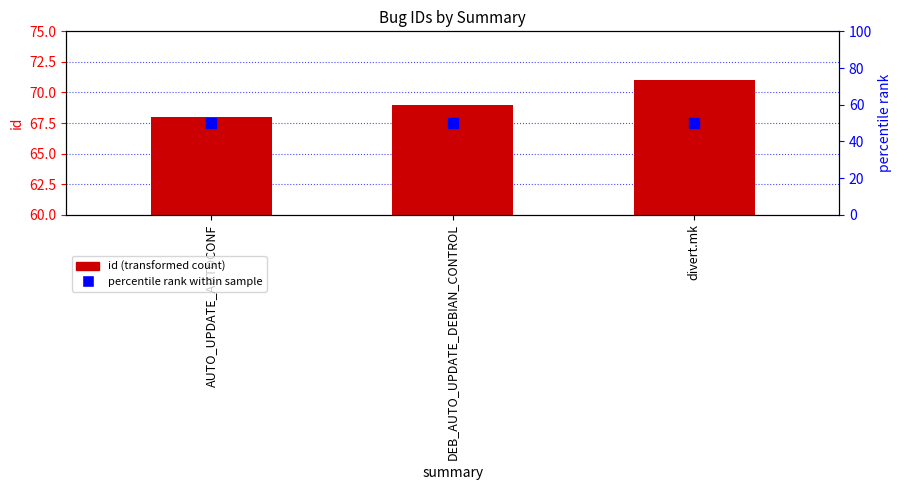

The value at DEB_AUTO_UPDATE_DEBIAN_CONTROL is 69. True or false?

True